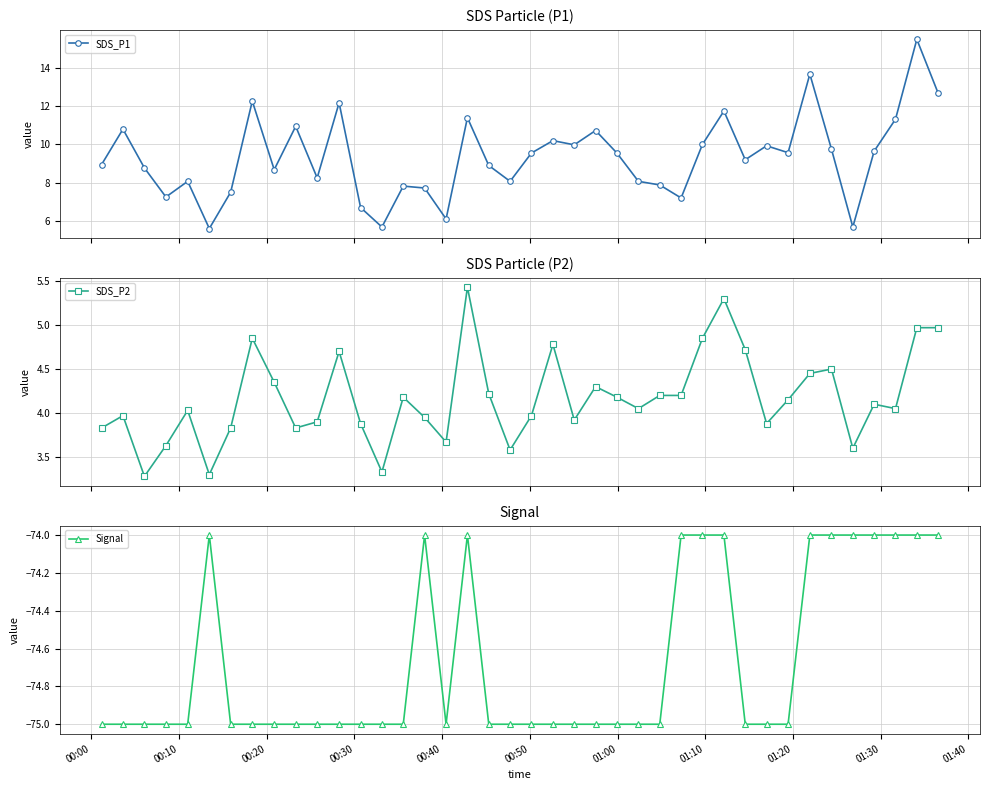

What is the value of the SDS_P1 point at the 18th from the left?

11.4